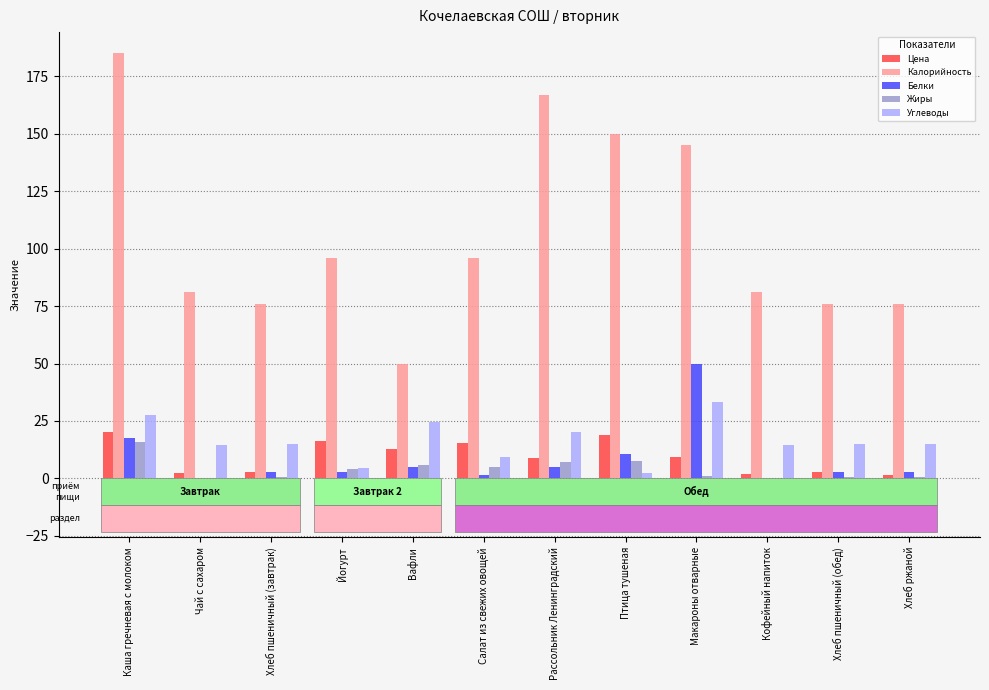

Where does the Цена series first go above 9?

Каша гречневая с молоком